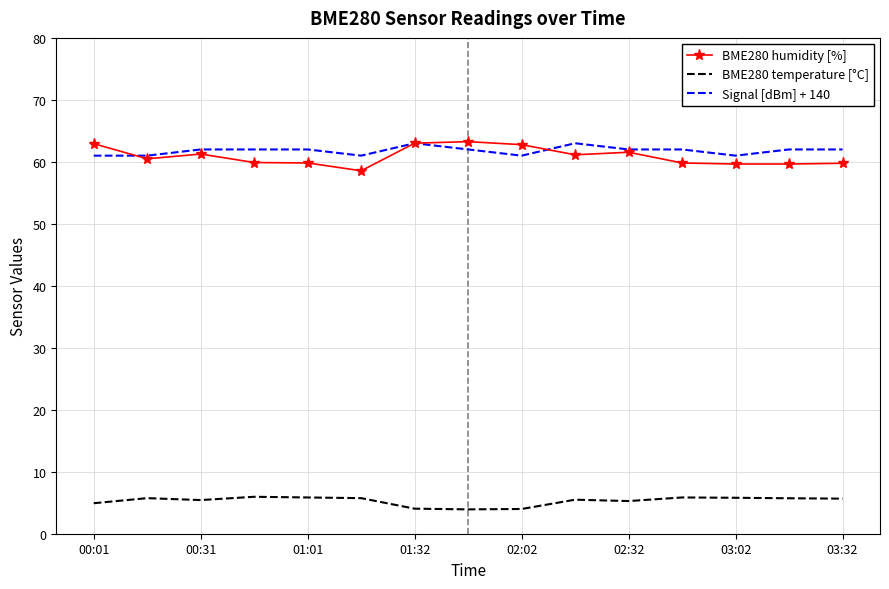

At how many categories does at least one series exceed 16?

15